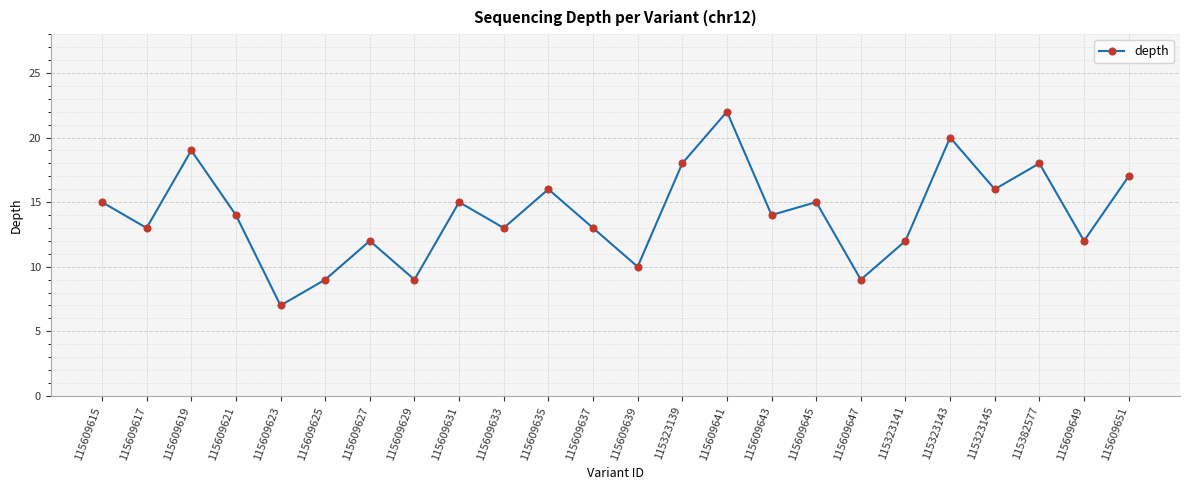

What is the change in value from 115609619 to 115382577?

-1